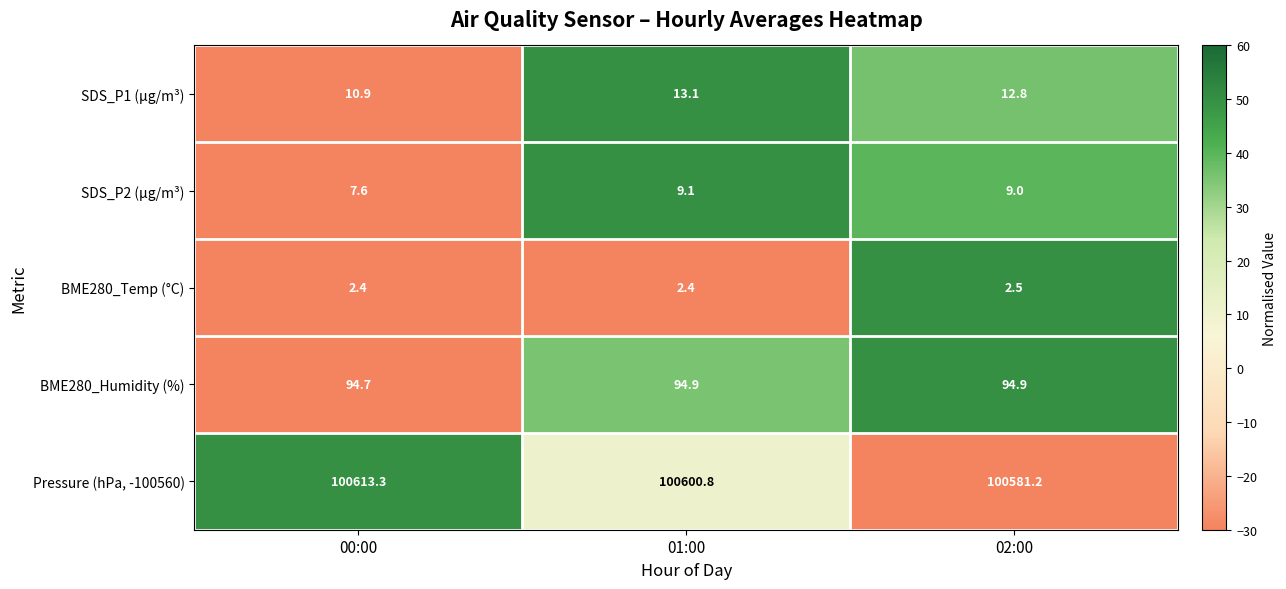

What is the greatest value displayed?

100613.3